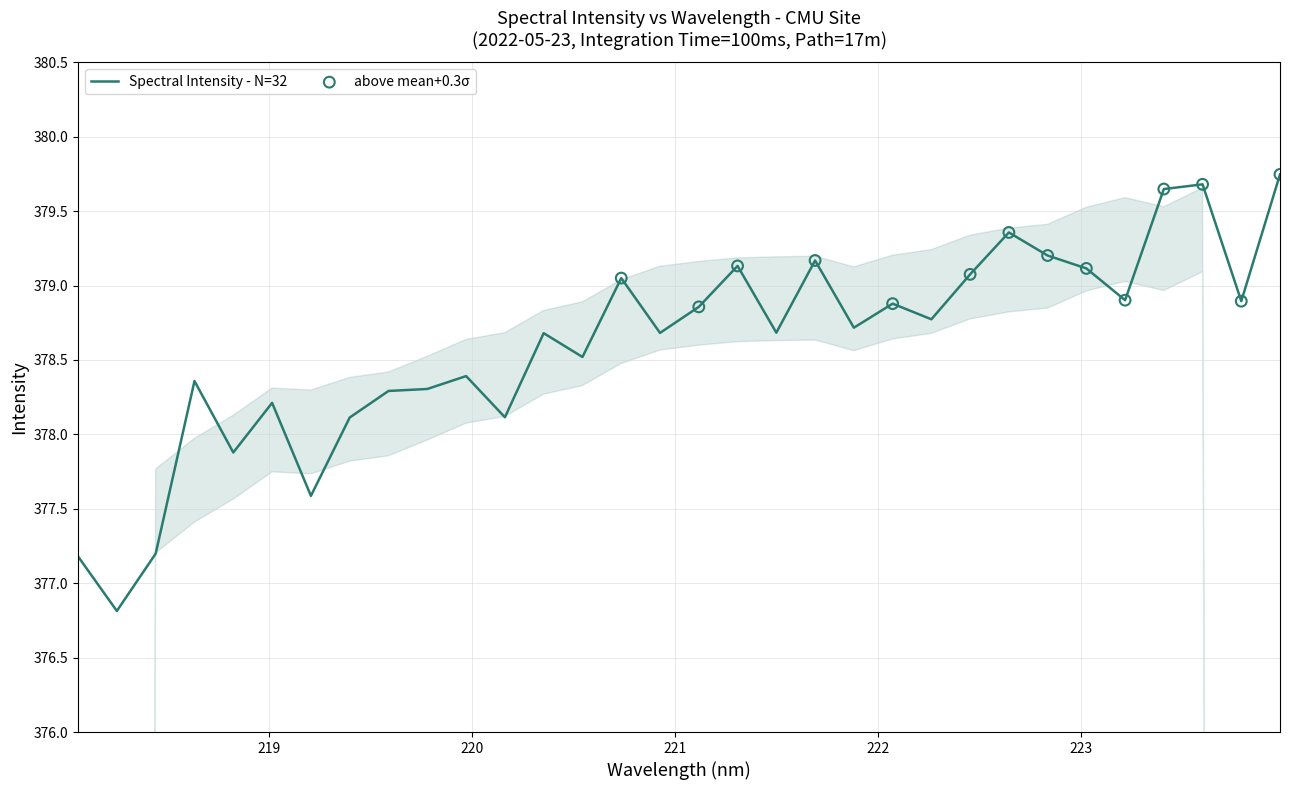

What is the difference between the maximum and minimum values?

2.9